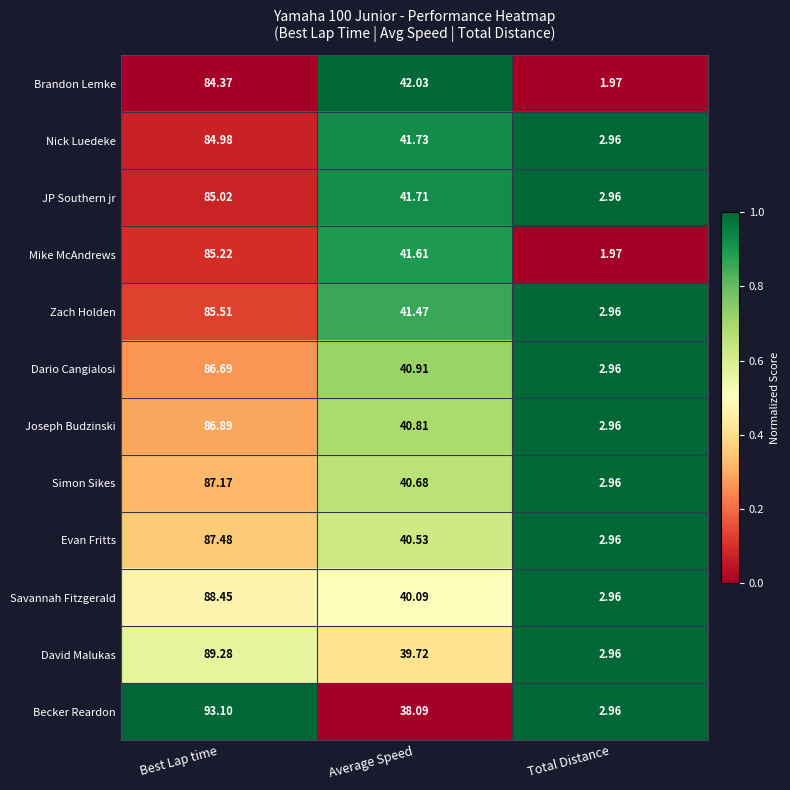

List the series in order of their peak value, lowest first.

Brandon Lemke, Nick Luedeke, JP Southern jr, Mike McAndrews, Zach Holden, Dario Cangialosi, Joseph Budzinski, Simon Sikes, Evan Fritts, Savannah Fitzgerald, David Malukas, Becker Reardon